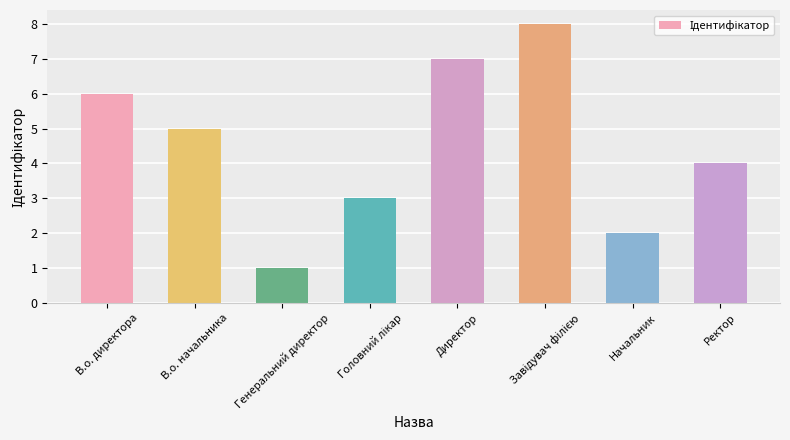

How many bars are there in total?

8